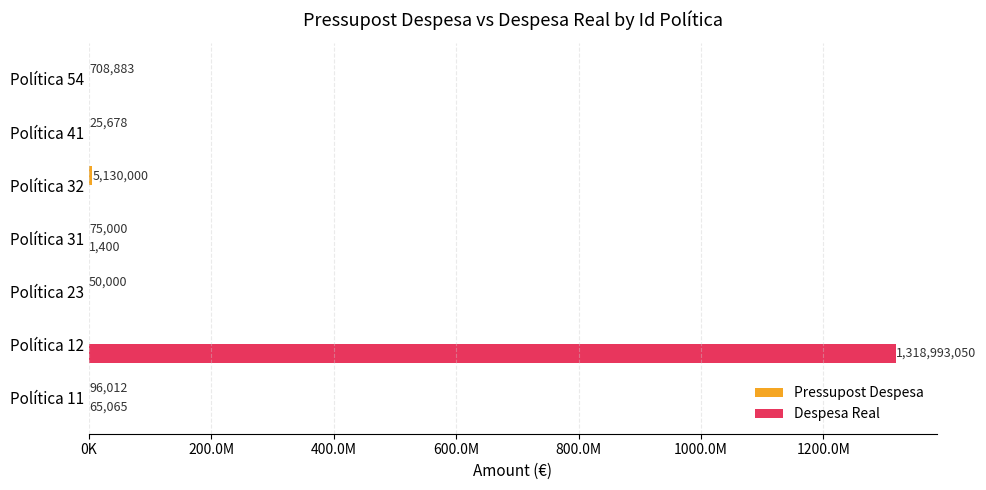

At how many categories does at least one series exceed 1200655714?

1